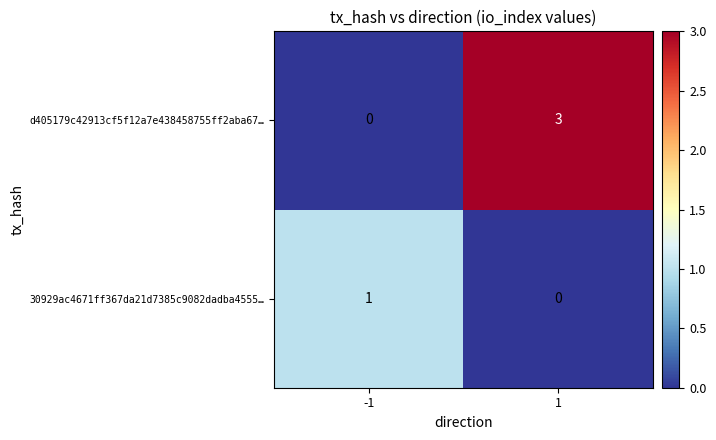

Reading left to right, transcribe all the data shown in this chart.

d405179c42913cf5f12a7e438458755ff2aba67…: 0	3
30929ac4671ff367da21d7385c9082dadba4555…: 1	0